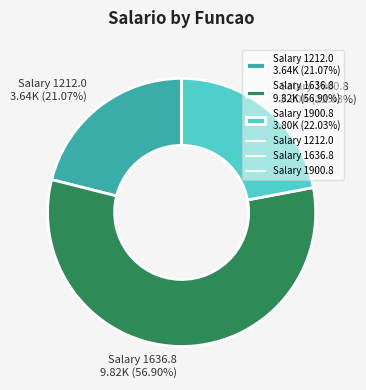

Rank the categories by value from highest to lowest.

Salary 1636.8 9.82K (56.90%), Salary 1900.8 3.80K (22.03%), Salary 1212.0 3.64K (21.07%)